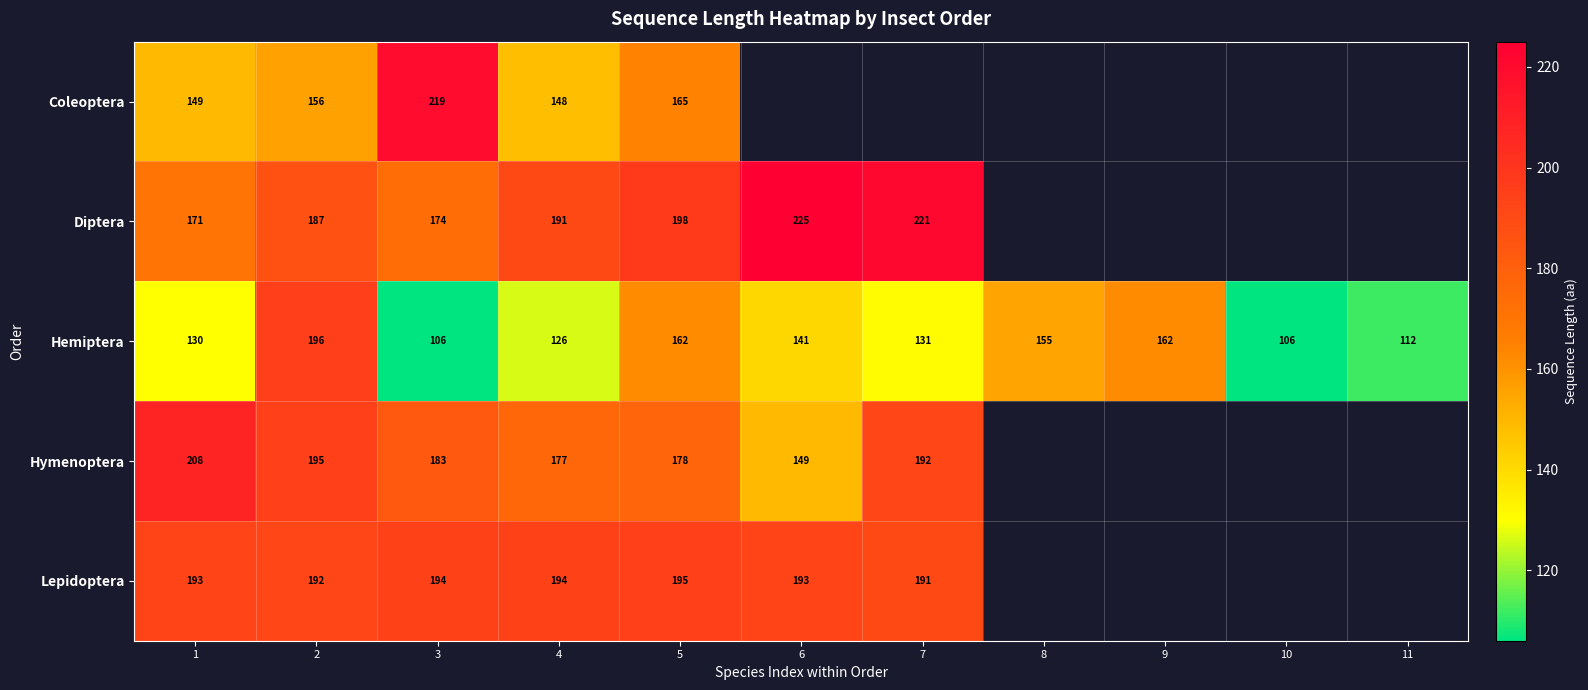

The Lepidoptera series shows 270.2 at 3. True or false?

False